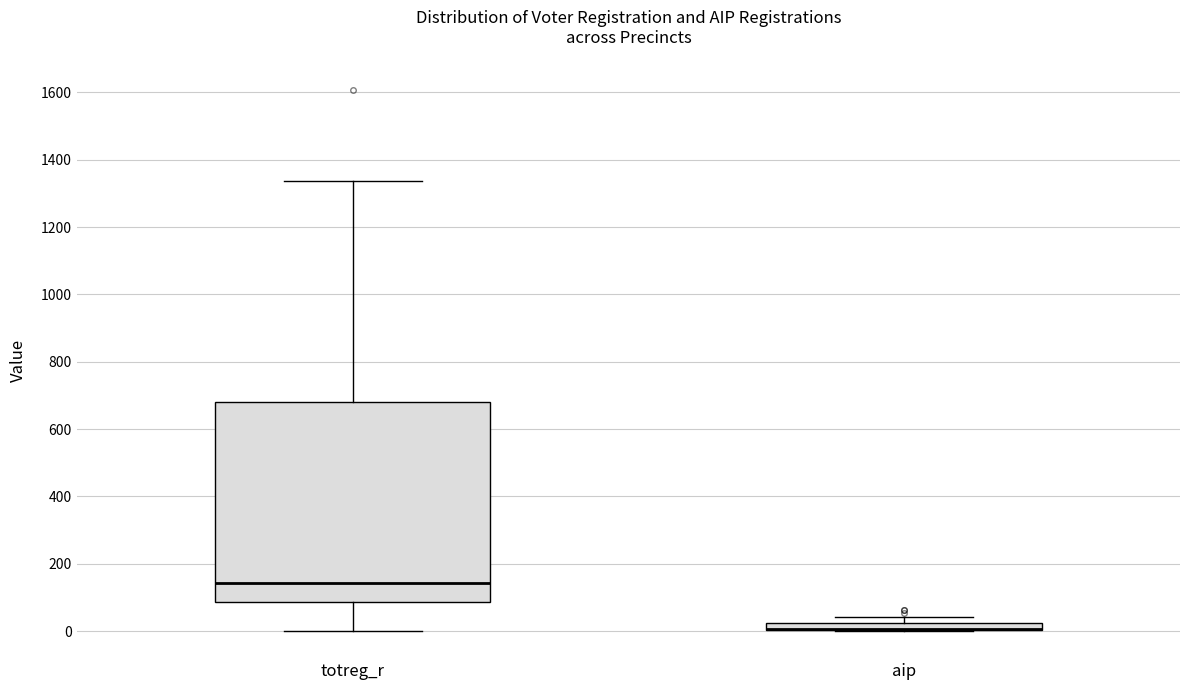

Where does the lower whisker of the box for totreg_r end on the y-axis? The values are not printed on the chart, so give them approximately, as read against the axis.

0